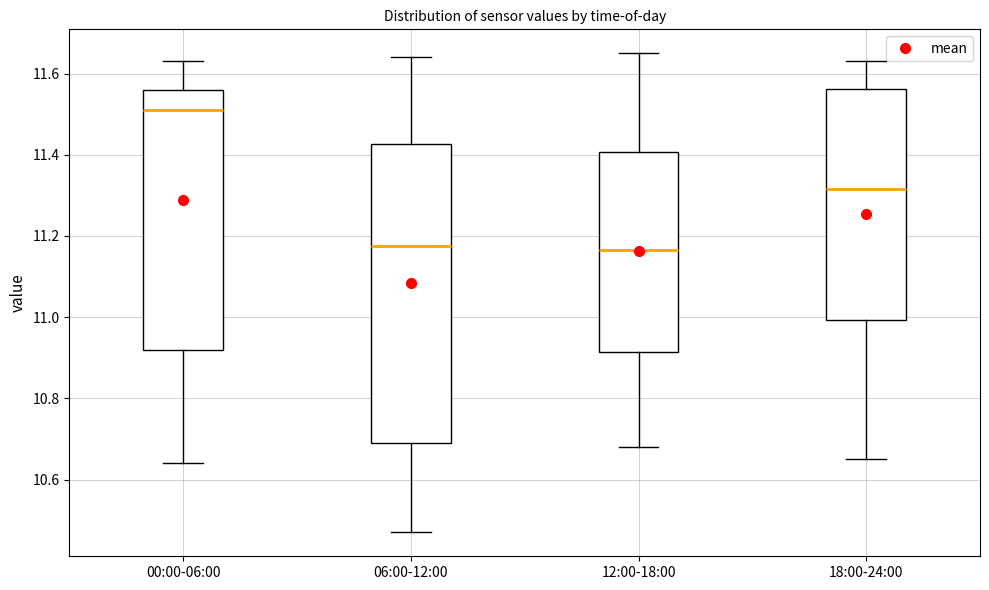

Where is the lower edge of the box for 00:00-06:00 on the y-axis? The values are not printed on the chart, so give them approximately, as read against the axis.

10.92